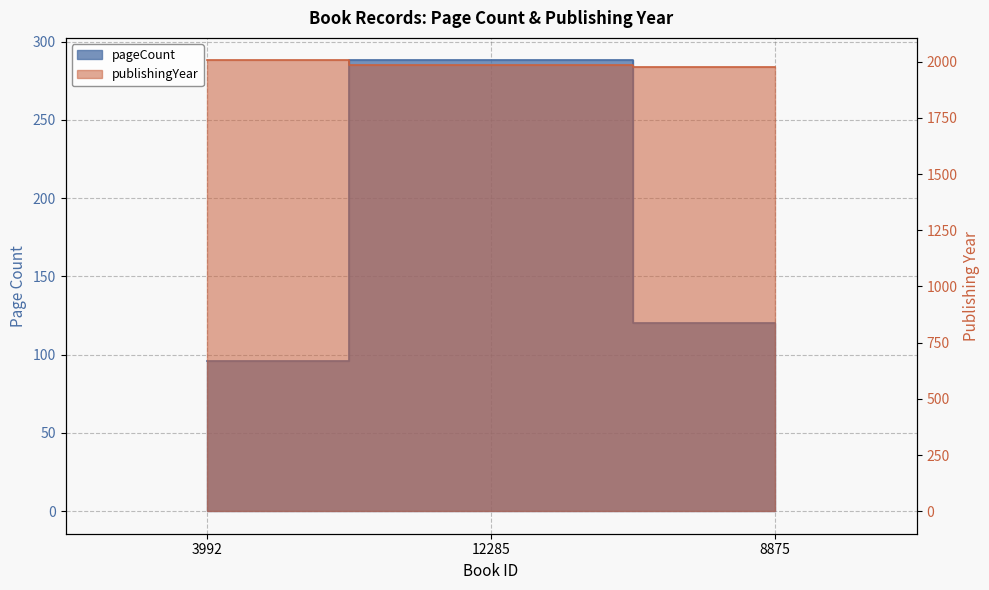

At which label does publishingYear first exceed 1985?

3992